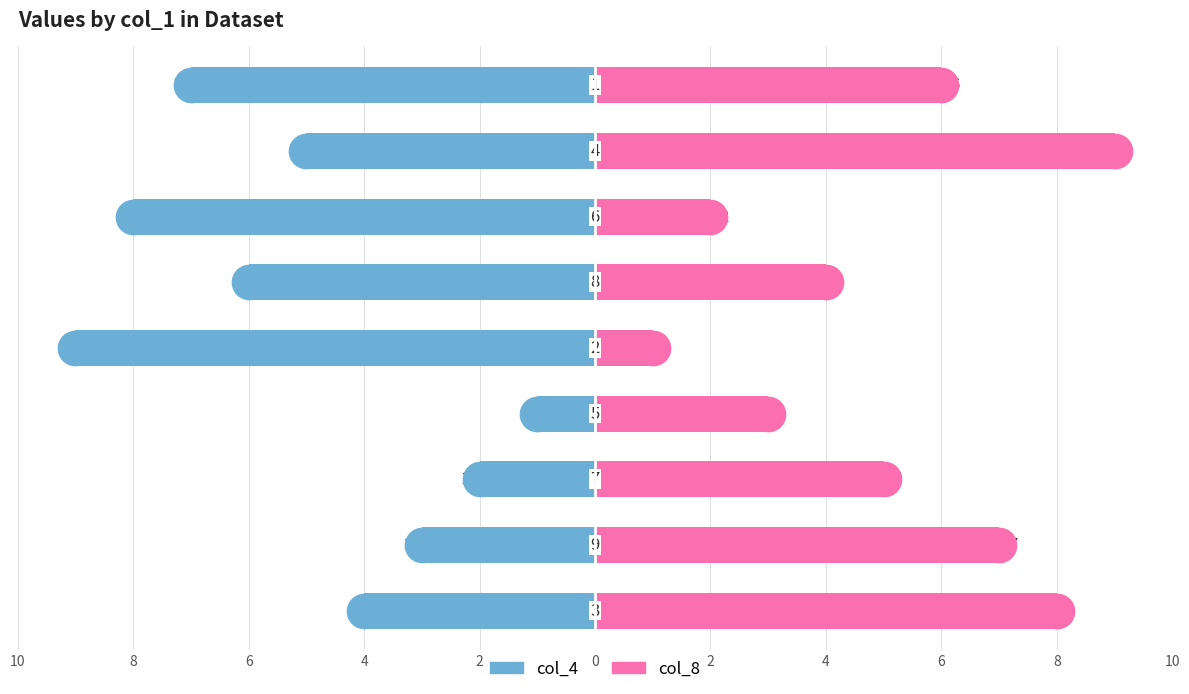

Which series has the widest spread of Y values?

col_4